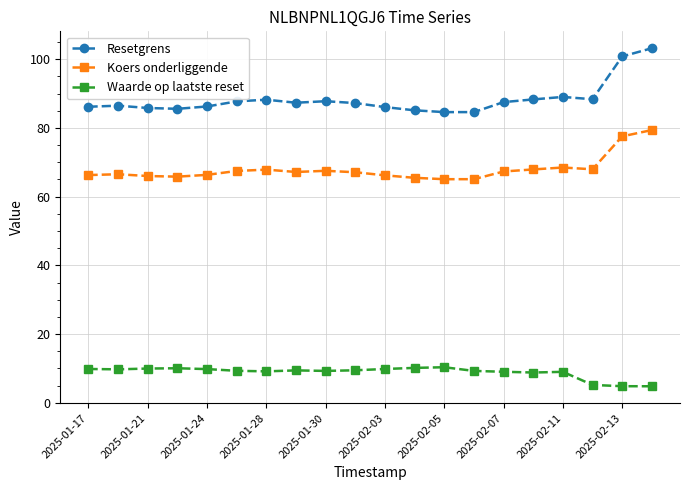

Does the chart display data point markers on the line(s)?

Yes